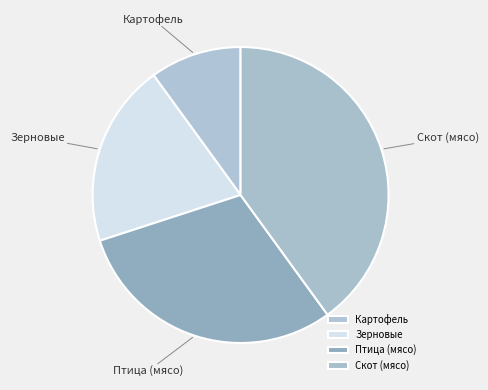

Is the sum of Картофель and Птица (мясо) greater than half?

No